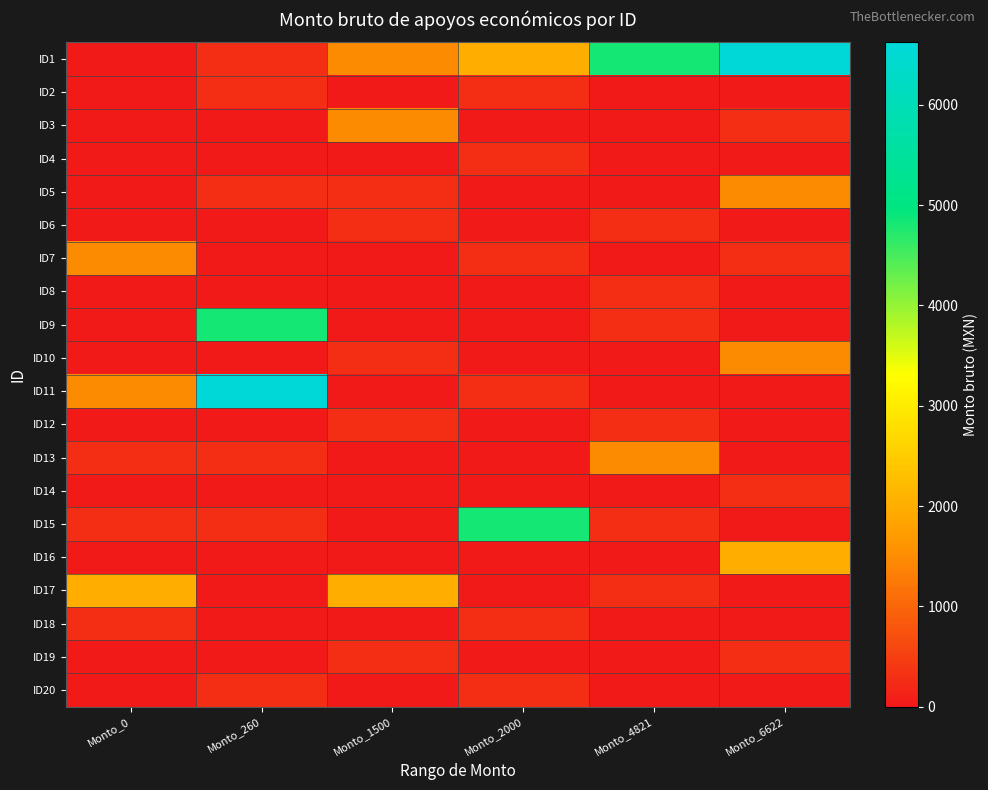

Which series has the largest range (max minus min)?

ID1